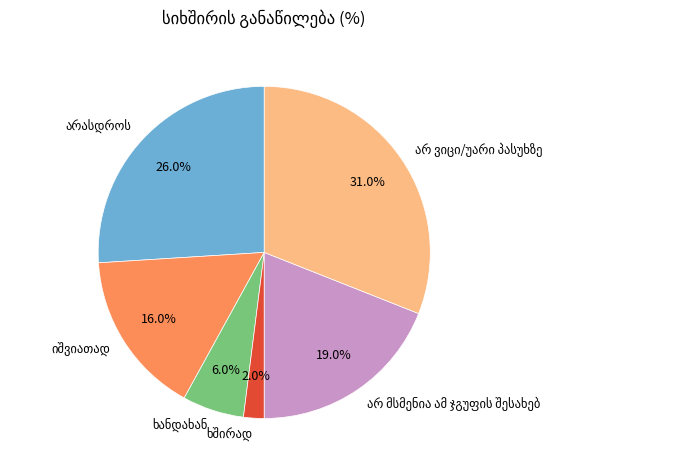

Is there a majority slice in this chart?

No